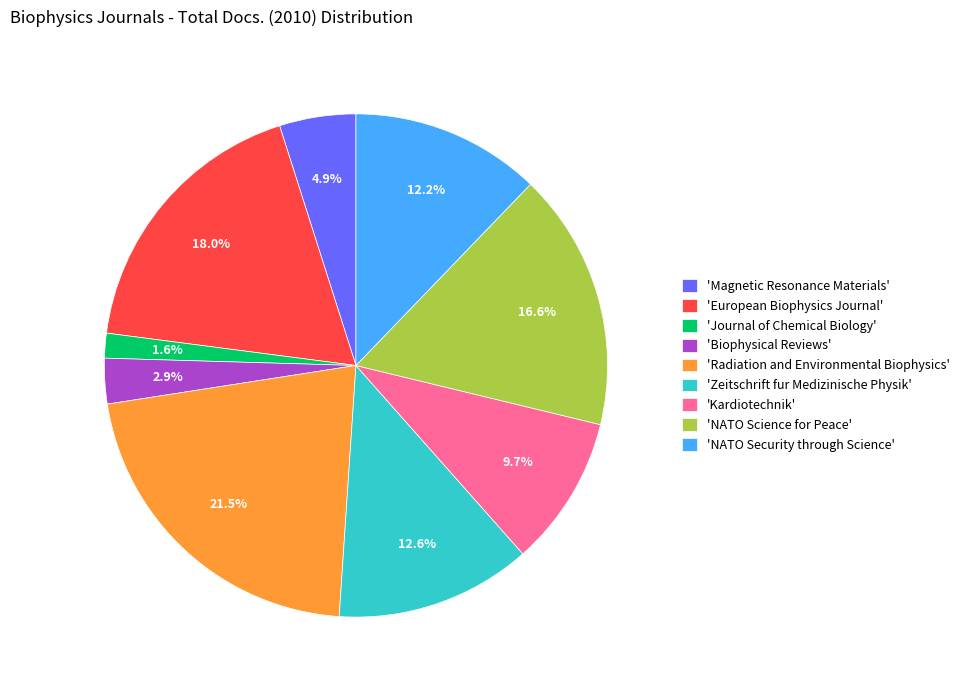

Is the sum of 'Magnetic Resonance Materials' and 'Biophysical Reviews' greater than half?

No